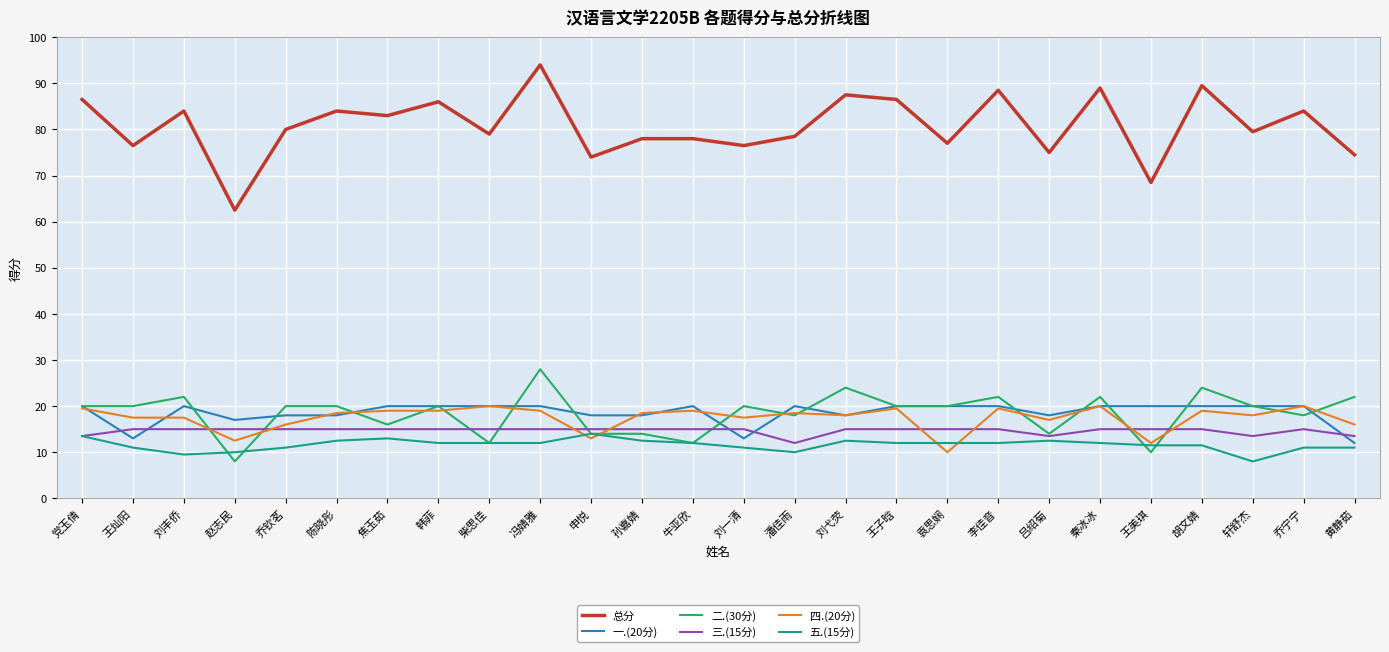

What is the greatest value displayed?

94.0